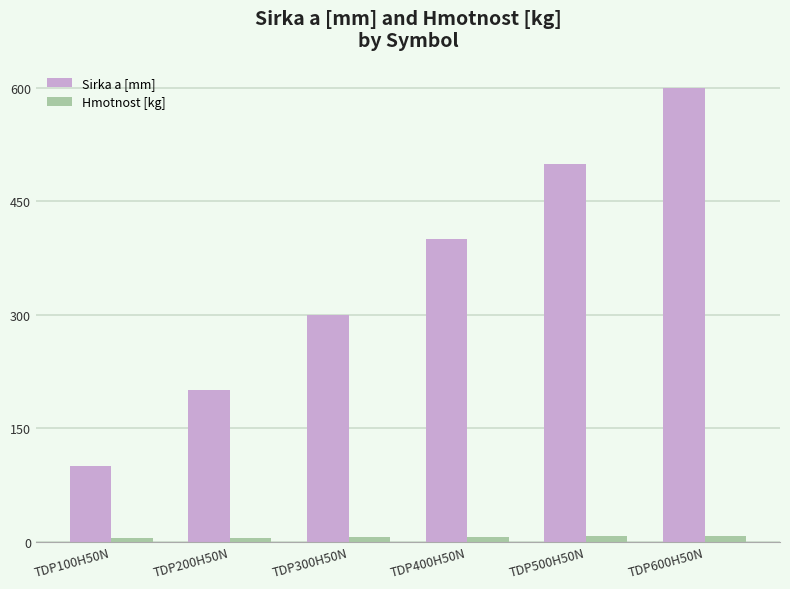

What is the greatest value displayed?

600.0